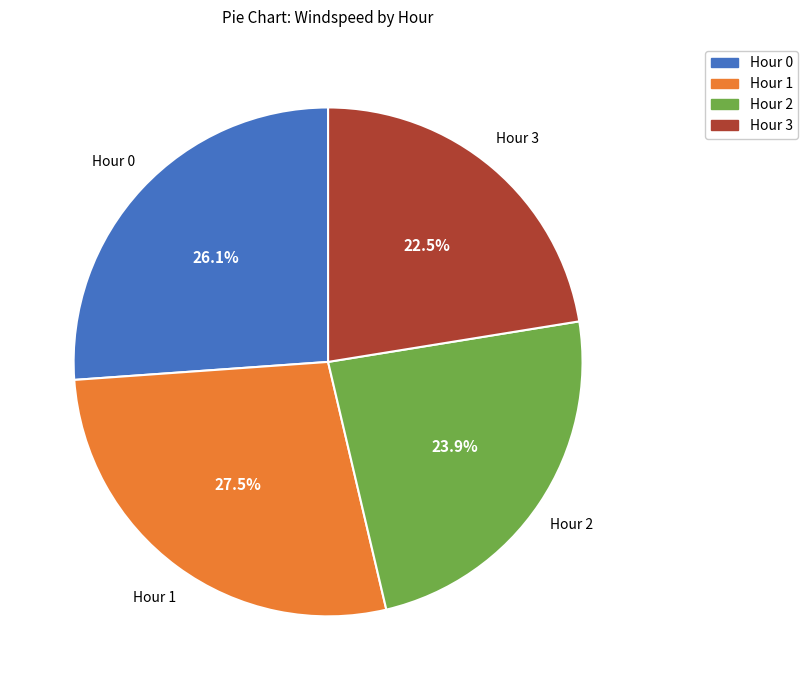

Rank the categories by value from lowest to highest.

Hour 3, Hour 2, Hour 0, Hour 1